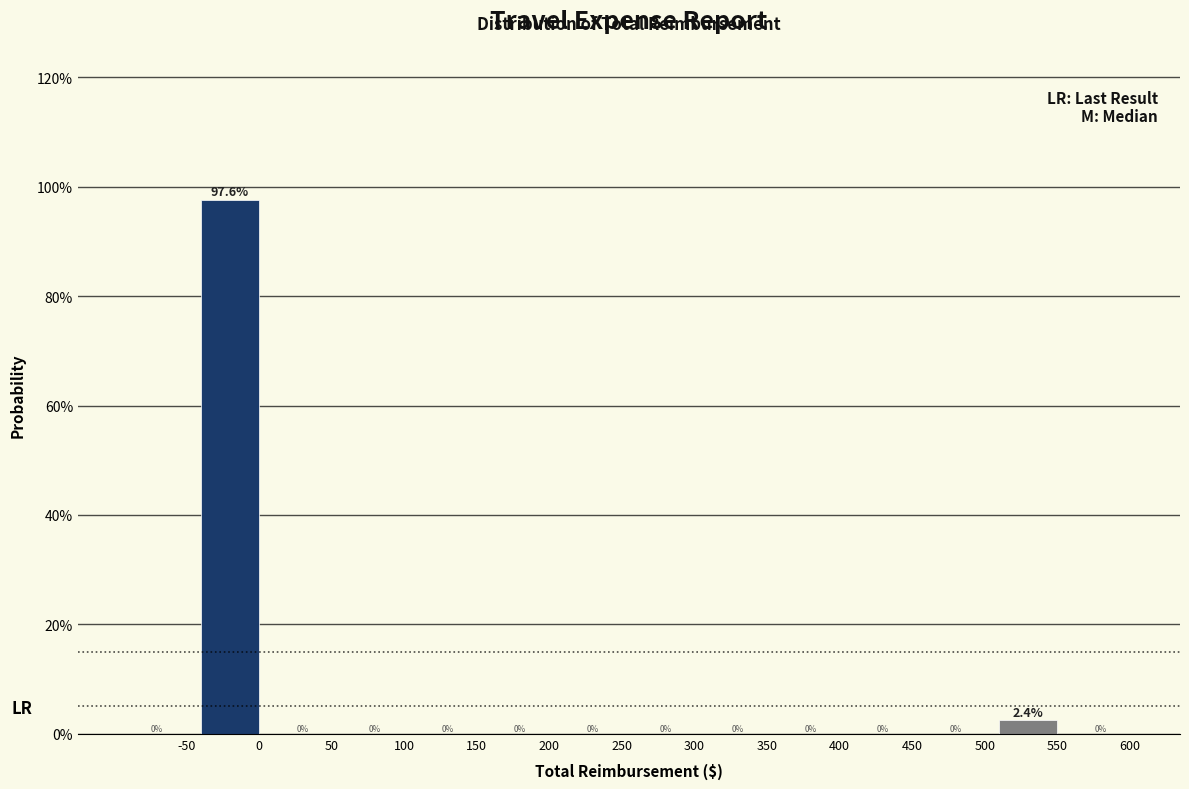

Reading right to left, extract all data points from this chart.

600=0.0	550=2.4	500=0.0	450=0.0	400=0.0	350=0.0	300=0.0	250=0.0	200=0.0	150=0.0	100=0.0	50=0.0	0=97.6	-50=0.0